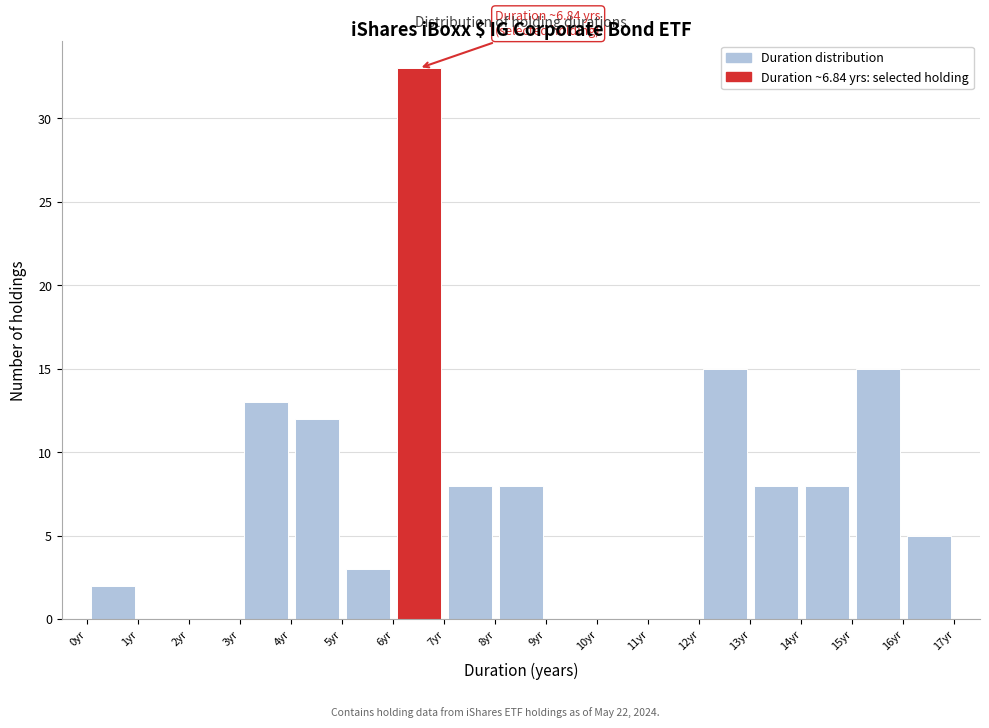

Over which range of the x-axis is the bar tallest?

6 to 7